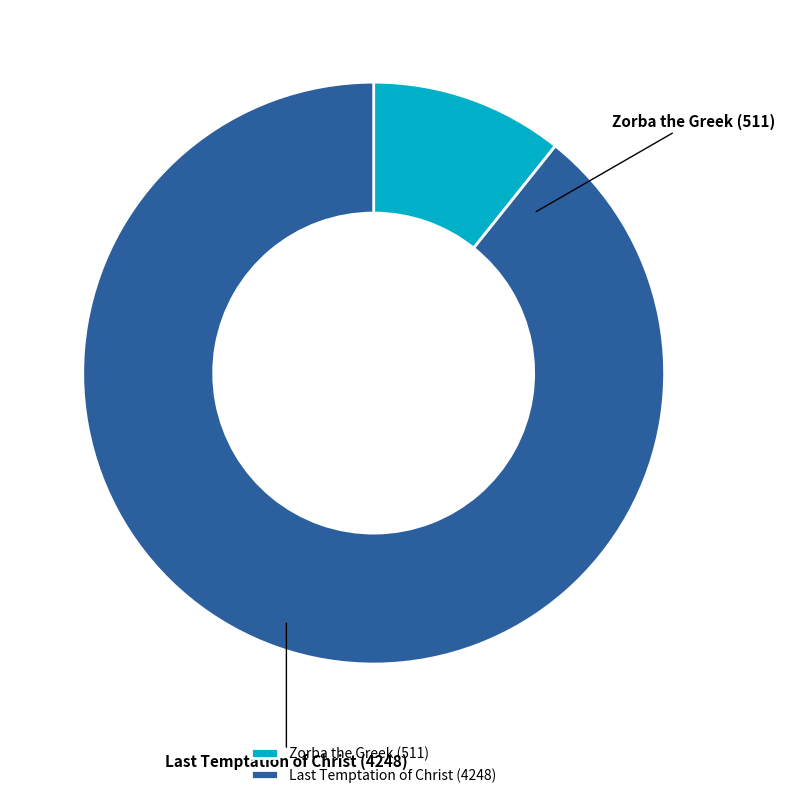

Which category accounts for the majority?

Last Temptation of Christ (4248)